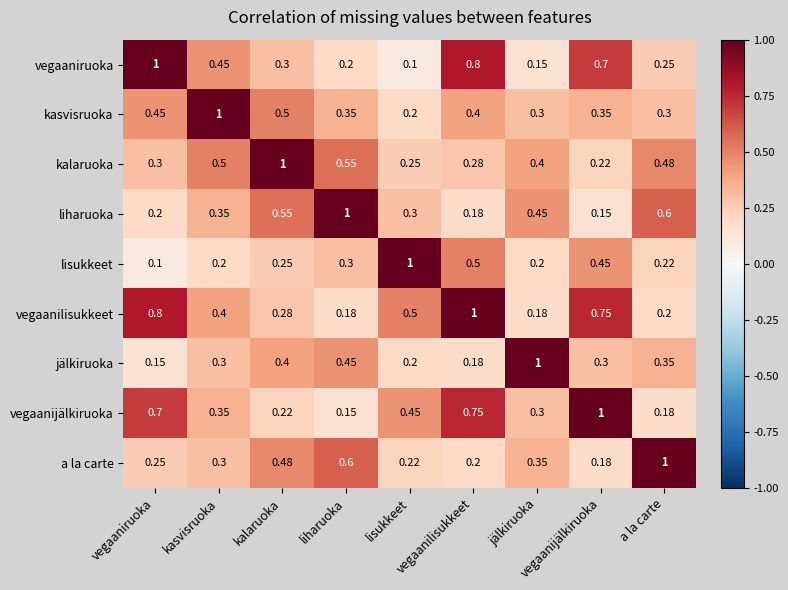

Reading right to left, transcribe all the data shown in this chart.

vegaaniruoka: a la carte=0.2	vegaanijälkiruoka=0.7	jälkiruoka=0.1	vegaanilisukkeet=0.8	lisukkeet=0.1	liharuoka=0.2	kalaruoka=0.3	kasvisruoka=0.5	vegaaniruoka=1.0
kasvisruoka: a la carte=0.3	vegaanijälkiruoka=0.3	jälkiruoka=0.3	vegaanilisukkeet=0.4	lisukkeet=0.2	liharuoka=0.3	kalaruoka=0.5	kasvisruoka=1.0	vegaaniruoka=0.5
kalaruoka: a la carte=0.5	vegaanijälkiruoka=0.2	jälkiruoka=0.4	vegaanilisukkeet=0.3	lisukkeet=0.2	liharuoka=0.6	kalaruoka=1.0	kasvisruoka=0.5	vegaaniruoka=0.3
liharuoka: a la carte=0.6	vegaanijälkiruoka=0.1	jälkiruoka=0.5	vegaanilisukkeet=0.2	lisukkeet=0.3	liharuoka=1.0	kalaruoka=0.6	kasvisruoka=0.3	vegaaniruoka=0.2
lisukkeet: a la carte=0.2	vegaanijälkiruoka=0.5	jälkiruoka=0.2	vegaanilisukkeet=0.5	lisukkeet=1.0	liharuoka=0.3	kalaruoka=0.2	kasvisruoka=0.2	vegaaniruoka=0.1
vegaanilisukkeet: a la carte=0.2	vegaanijälkiruoka=0.8	jälkiruoka=0.2	vegaanilisukkeet=1.0	lisukkeet=0.5	liharuoka=0.2	kalaruoka=0.3	kasvisruoka=0.4	vegaaniruoka=0.8
jälkiruoka: a la carte=0.3	vegaanijälkiruoka=0.3	jälkiruoka=1.0	vegaanilisukkeet=0.2	lisukkeet=0.2	liharuoka=0.5	kalaruoka=0.4	kasvisruoka=0.3	vegaaniruoka=0.1
vegaanijälkiruoka: a la carte=0.2	vegaanijälkiruoka=1.0	jälkiruoka=0.3	vegaanilisukkeet=0.8	lisukkeet=0.5	liharuoka=0.1	kalaruoka=0.2	kasvisruoka=0.3	vegaaniruoka=0.7
a la carte: a la carte=1.0	vegaanijälkiruoka=0.2	jälkiruoka=0.3	vegaanilisukkeet=0.2	lisukkeet=0.2	liharuoka=0.6	kalaruoka=0.5	kasvisruoka=0.3	vegaaniruoka=0.2